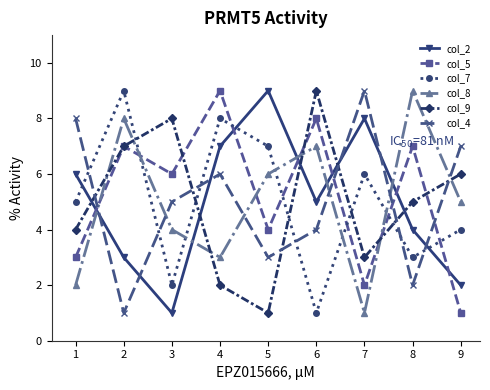

Reading right to left, list all the values displayed in this chart.

col_2: 9=2	8=4	7=8	6=5	5=9	4=7	3=1	2=3	1=6
col_5: 9=1	8=7	7=2	6=8	5=4	4=9	3=6	2=7	1=3
col_7: 9=4	8=3	7=6	6=1	5=7	4=8	3=2	2=9	1=5
col_8: 9=5	8=9	7=1	6=7	5=6	4=3	3=4	2=8	1=2
col_9: 9=6	8=5	7=3	6=9	5=1	4=2	3=8	2=7	1=4
col_4: 9=7	8=2	7=9	6=4	5=3	4=6	3=5	2=1	1=8